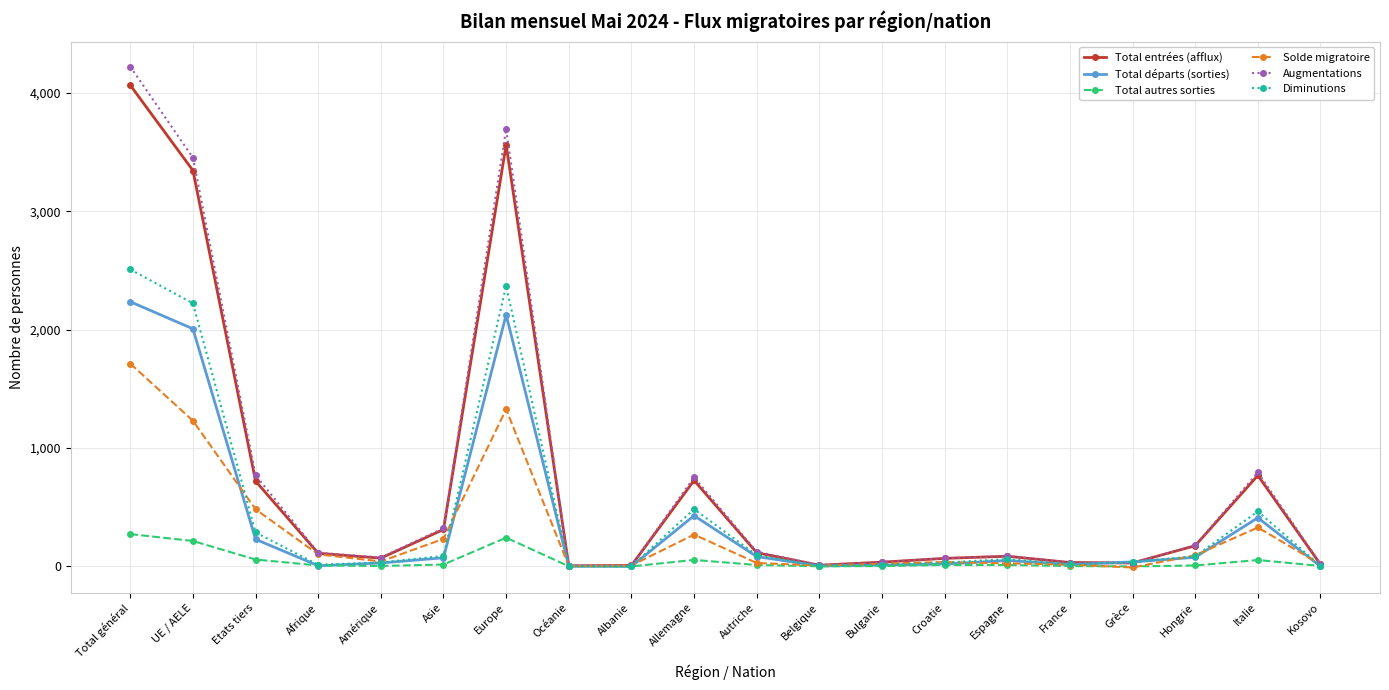

Which series has the largest range (max minus min)?

Augmentations